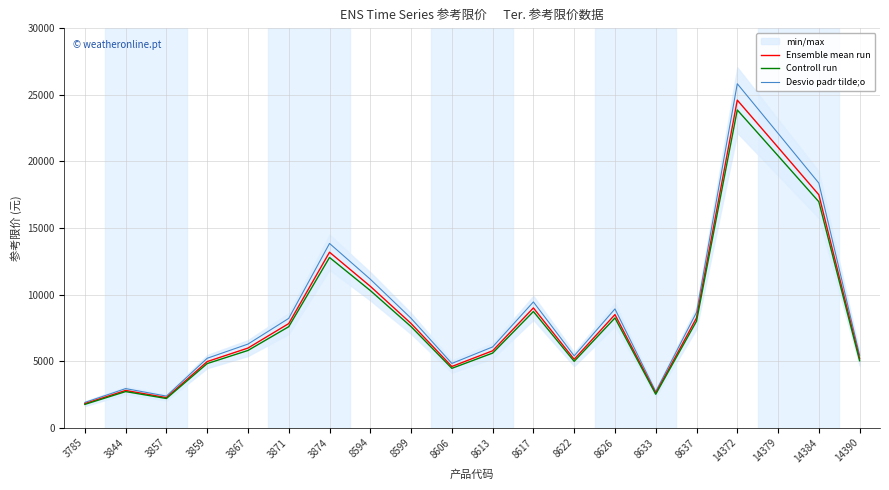

Which category has the lowest value in the Desvio padr tilde;o series?

3785